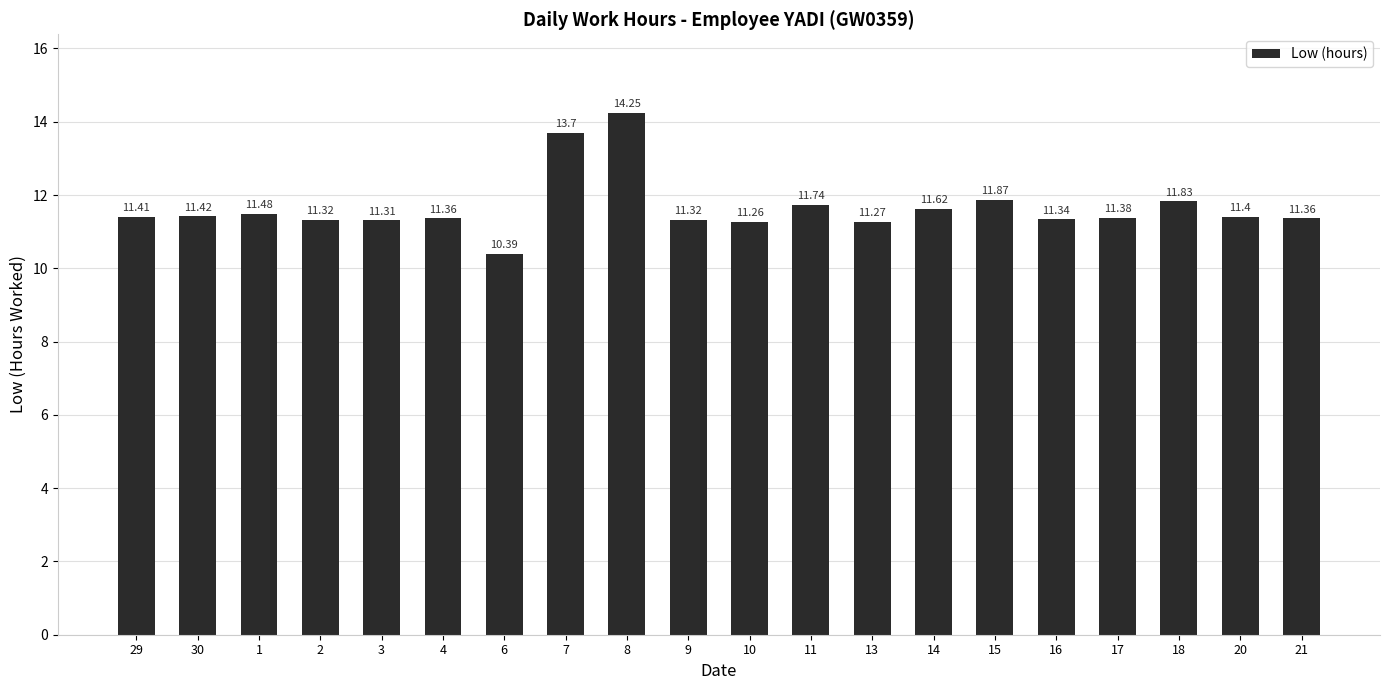

Which category has the lowest value across all series?

6